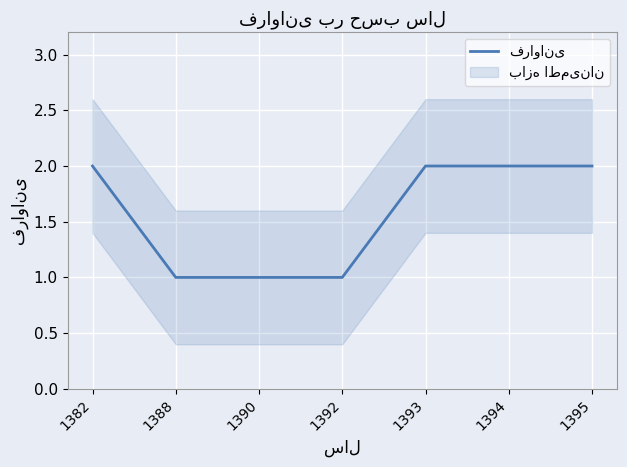

What is the minimum value shown in the chart?

1